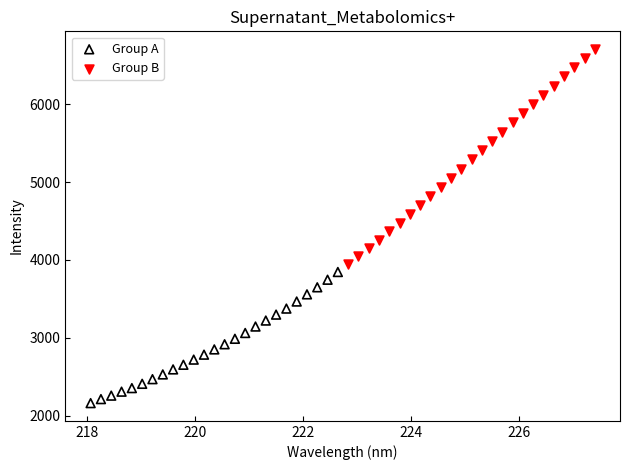

Which series has the widest spread of Y values?

Group B